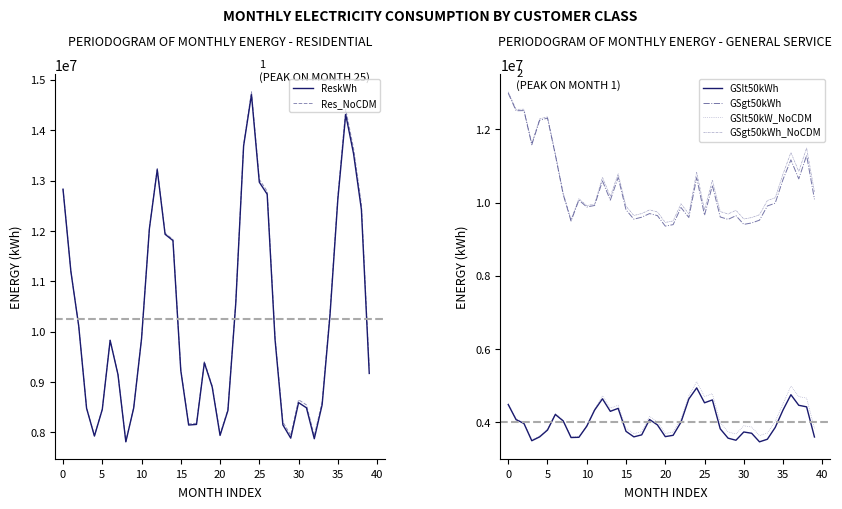

What is the sum of the GSgt50kWh_NoCDM values at 17 and 19?

19445895.0